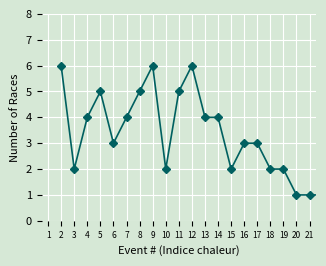

What is the maximum value shown in the chart?

6